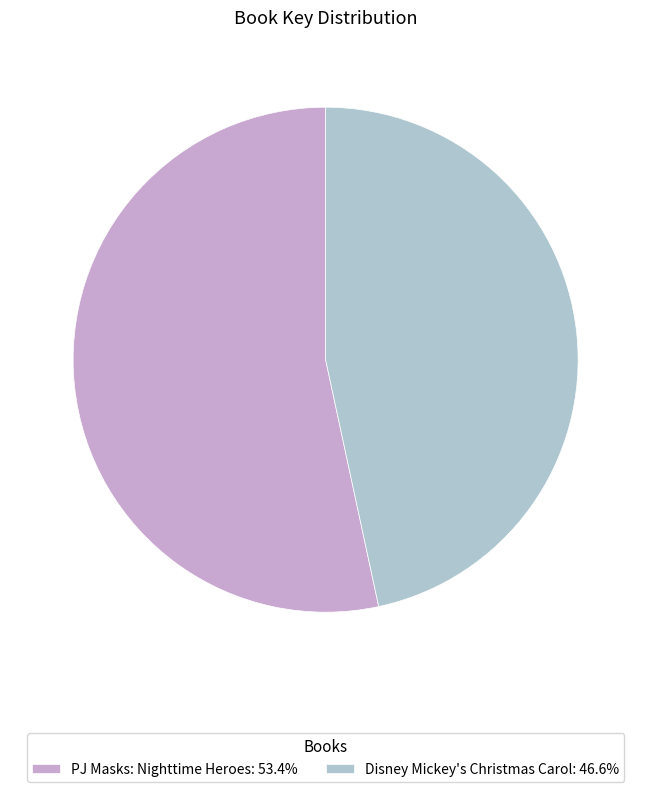

To the nearest percent, what is the average slice percentage?

50%